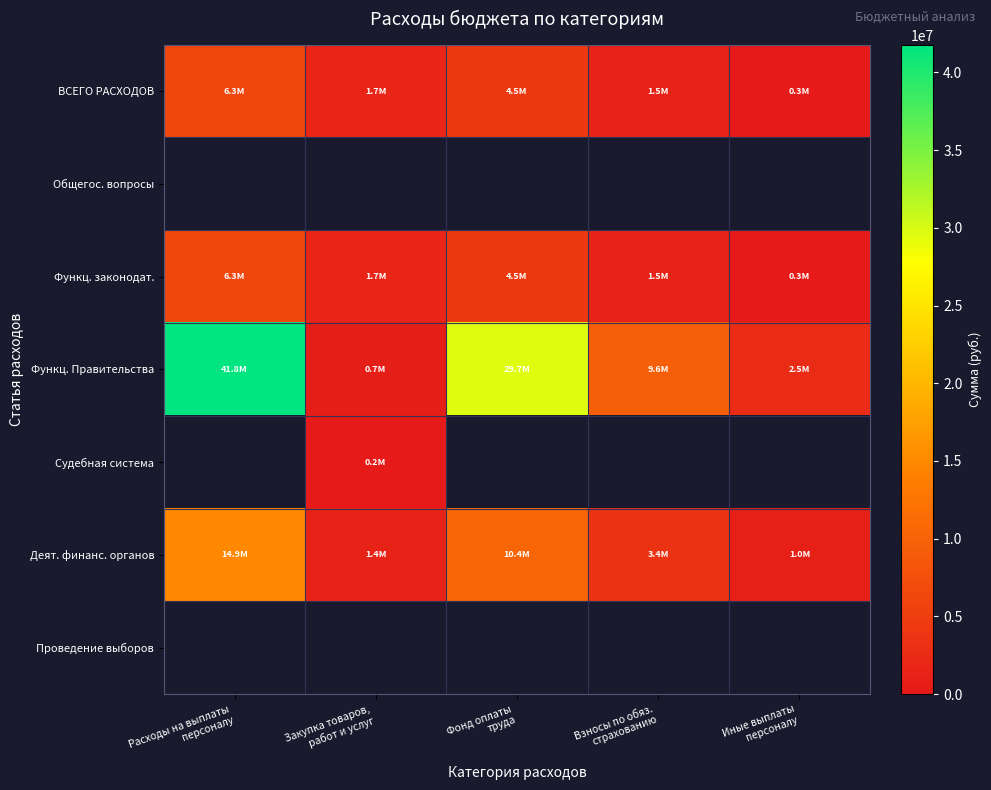

Is the value of Функц. законодат. at Иные выплаты персоналу greater than the value of Функц. Правительства at Фонд оплаты труда?

No